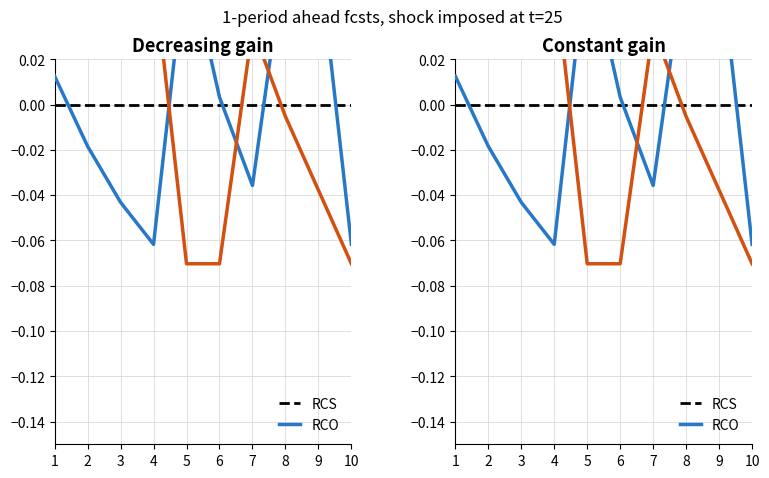

Is it true that RCS equals 0.0 at 1?

False